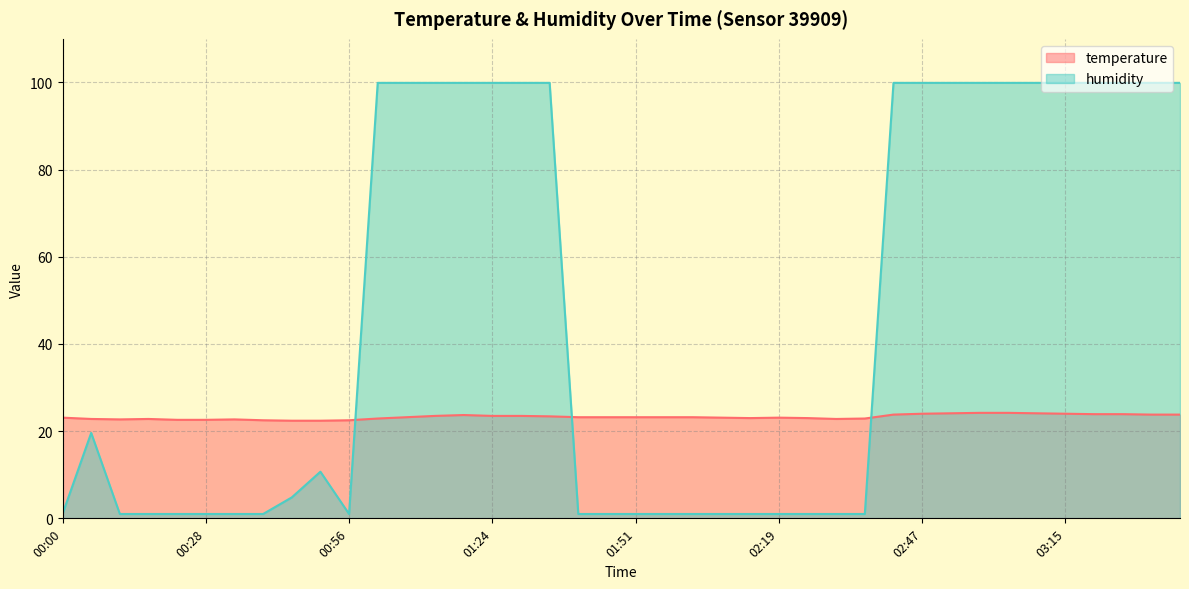

Rank the series by their maximum value, from highest to lowest.

humidity, temperature